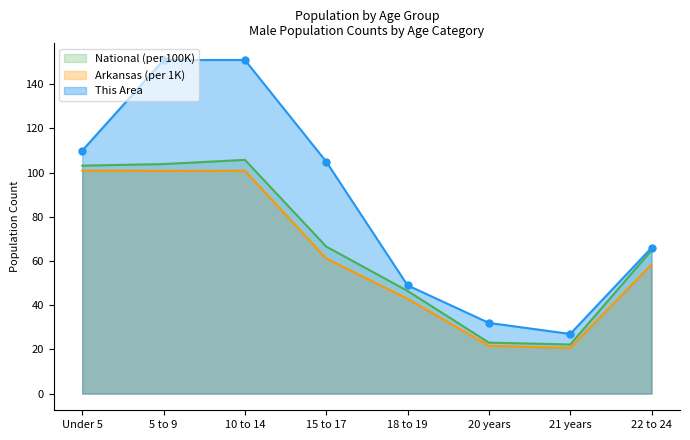

In National, how many points are lower than both neighbors (excluding endpoints)?

1